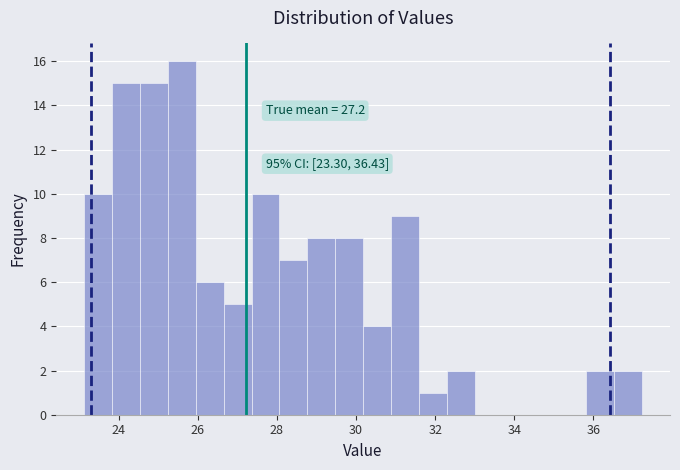

Read against the x-axis, roughly where is the centre of the tallest bar?

25.6